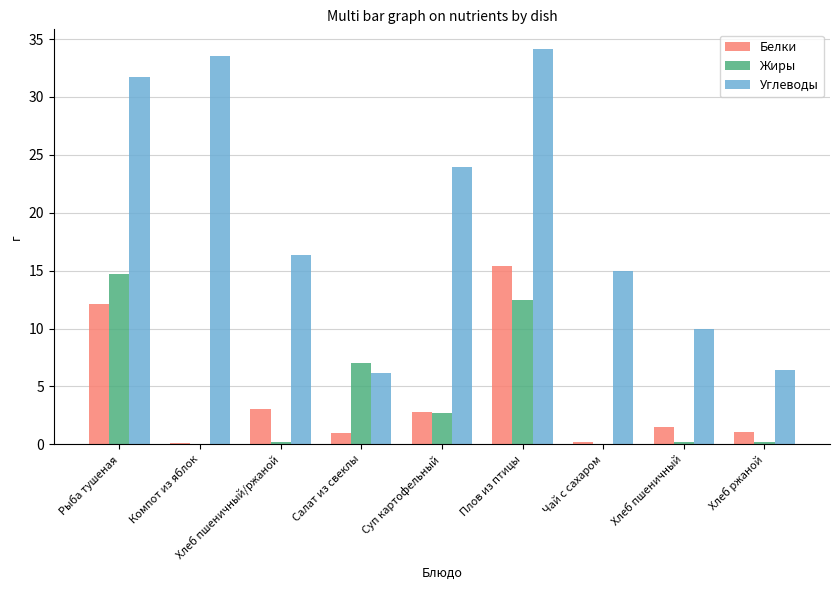

What is the approximate value of Жиры at Салат из свеклы?

7.0